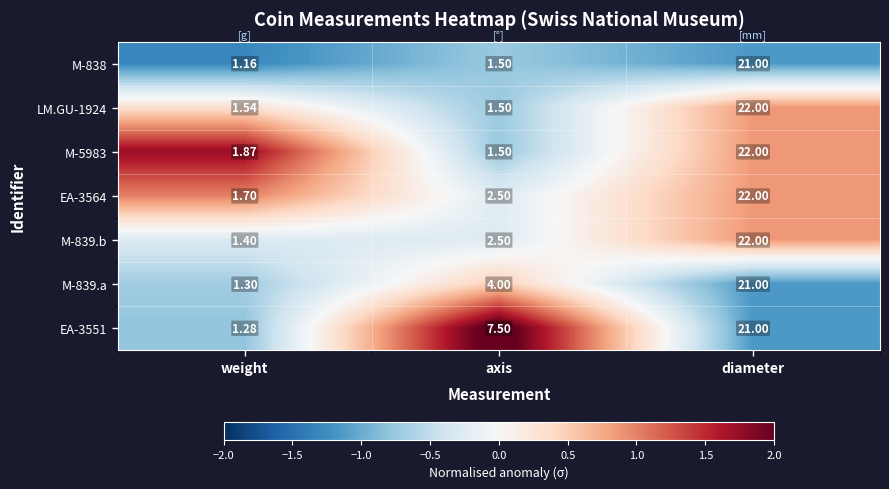

At which category is the sum across all series the highest?

diameter